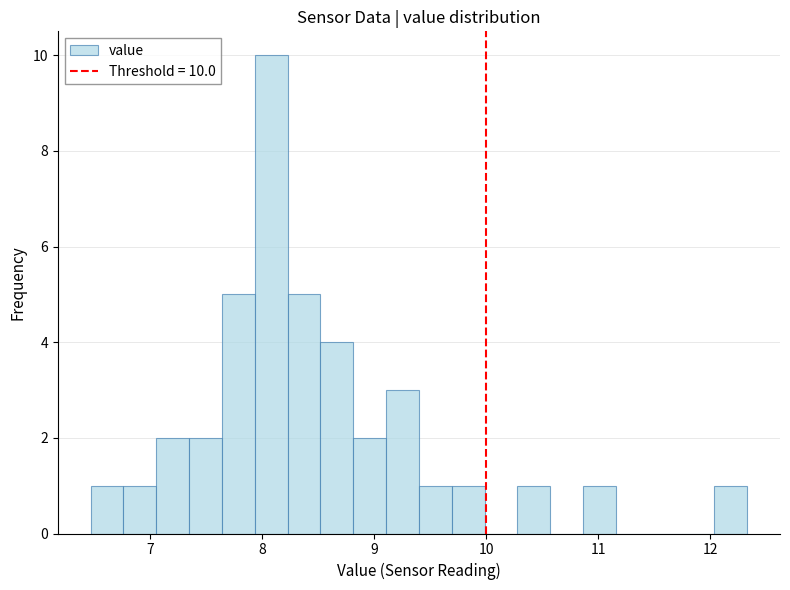

Around what value on the x-axis is the tallest bar? Give the approximate position of its centre, as read against the axis.

8.1